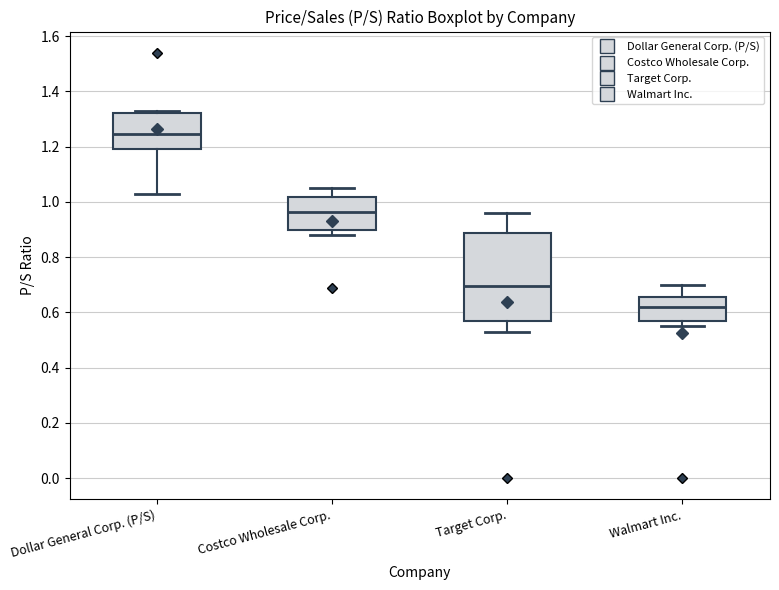

Which box has the lowest median line?

Walmart Inc.